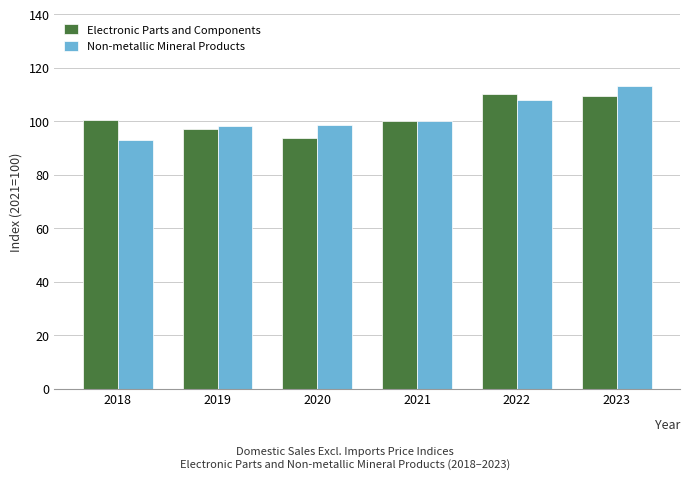

Count the number of data series in this chart.

2